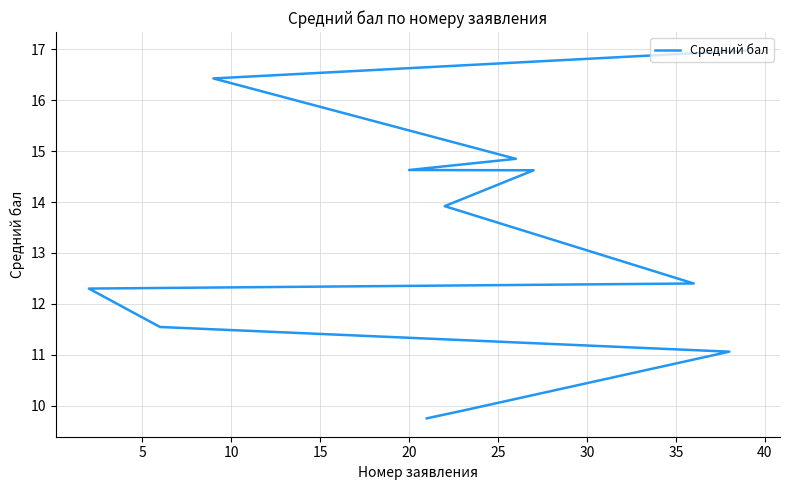

What is the minimum value shown in the chart?

9.8